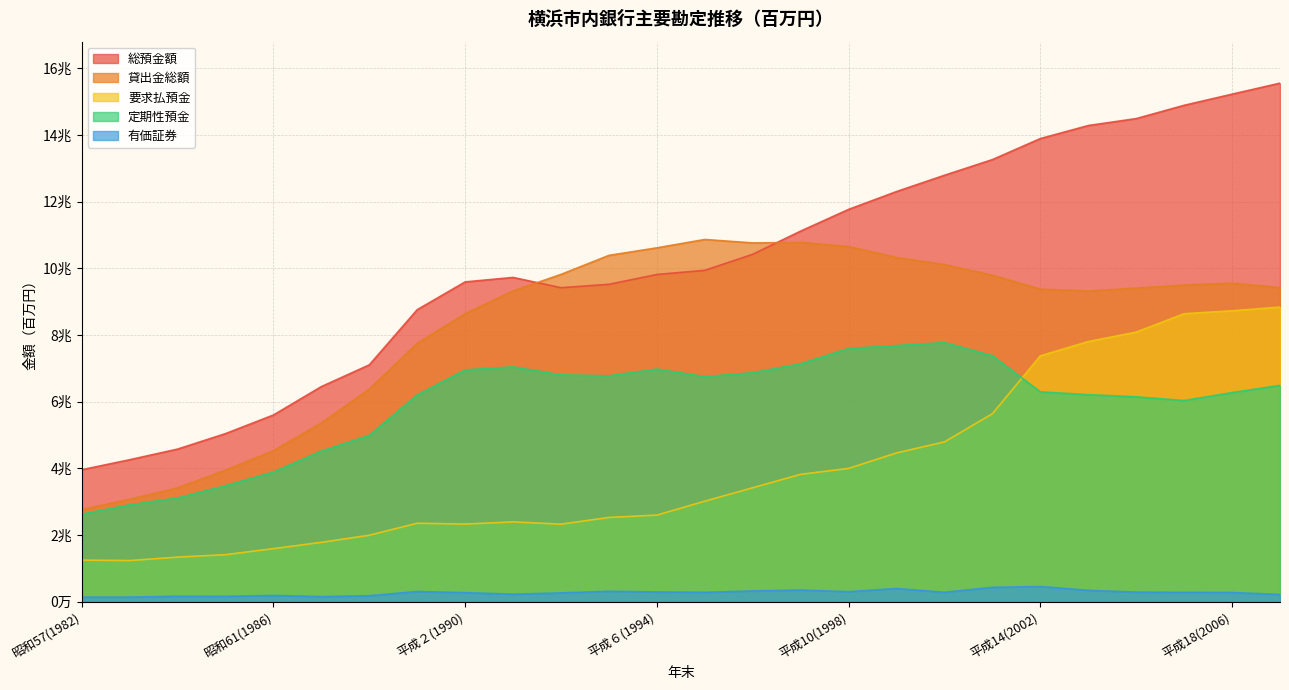

The value of 貸出金総額 at 昭和60(1985) is 3939861. True or false?

True